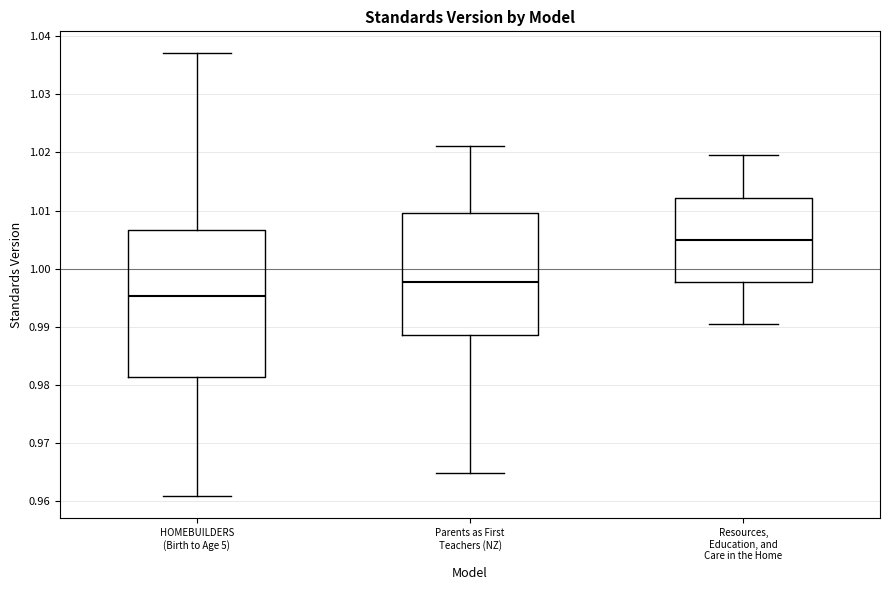

Which box is the tallest, from its lower edge to its upper edge?

HOMEBUILDERS (Birth to Age 5)